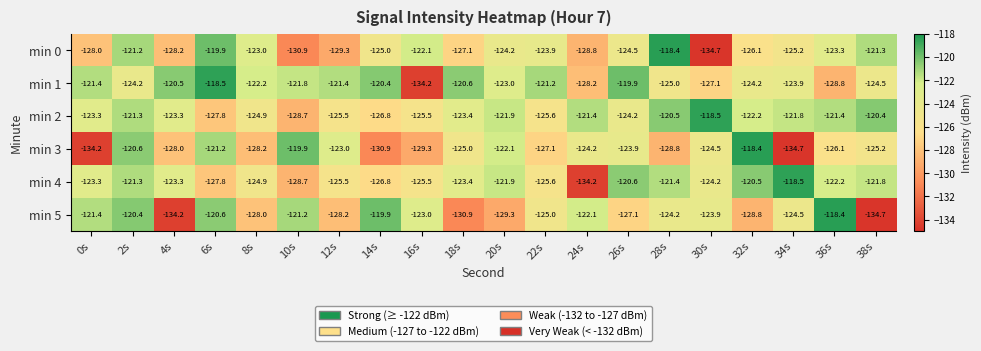

The value of min 5 at 14s is -66.1. True or false?

False